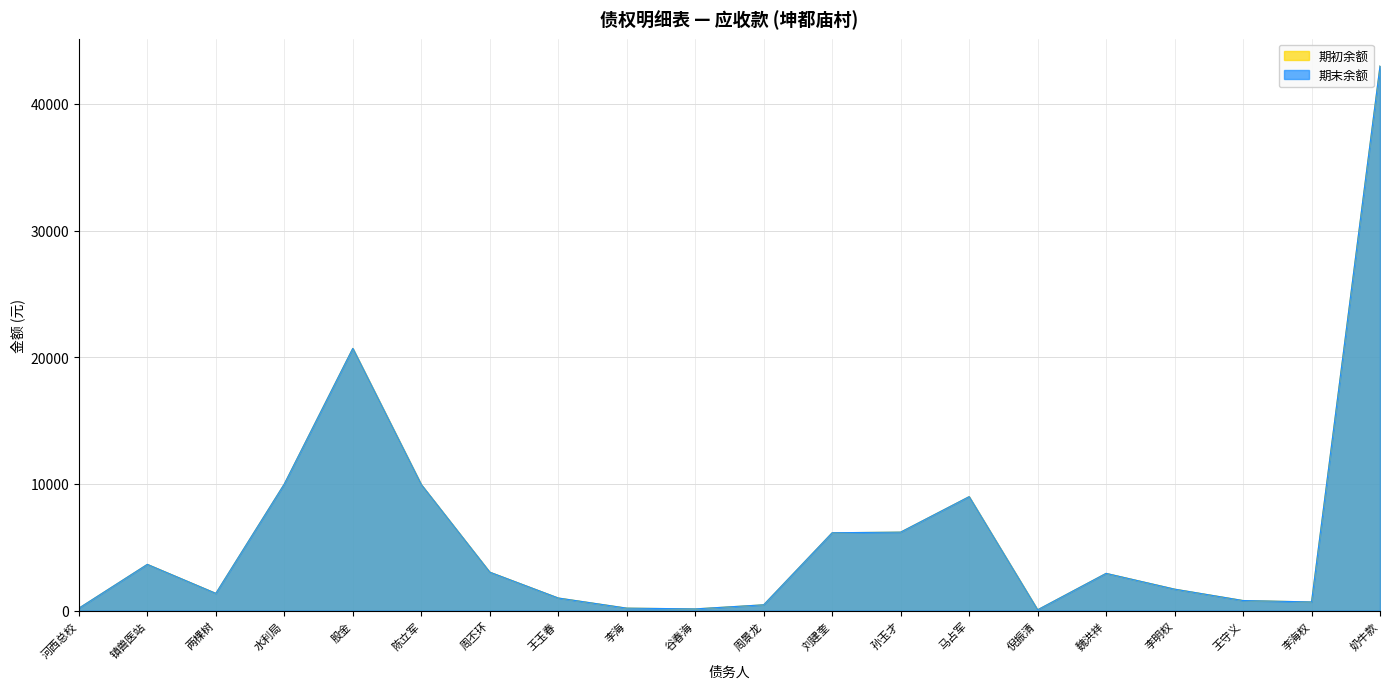

The value of 期初余额 at 刘建奎 is 1435.9. True or false?

False